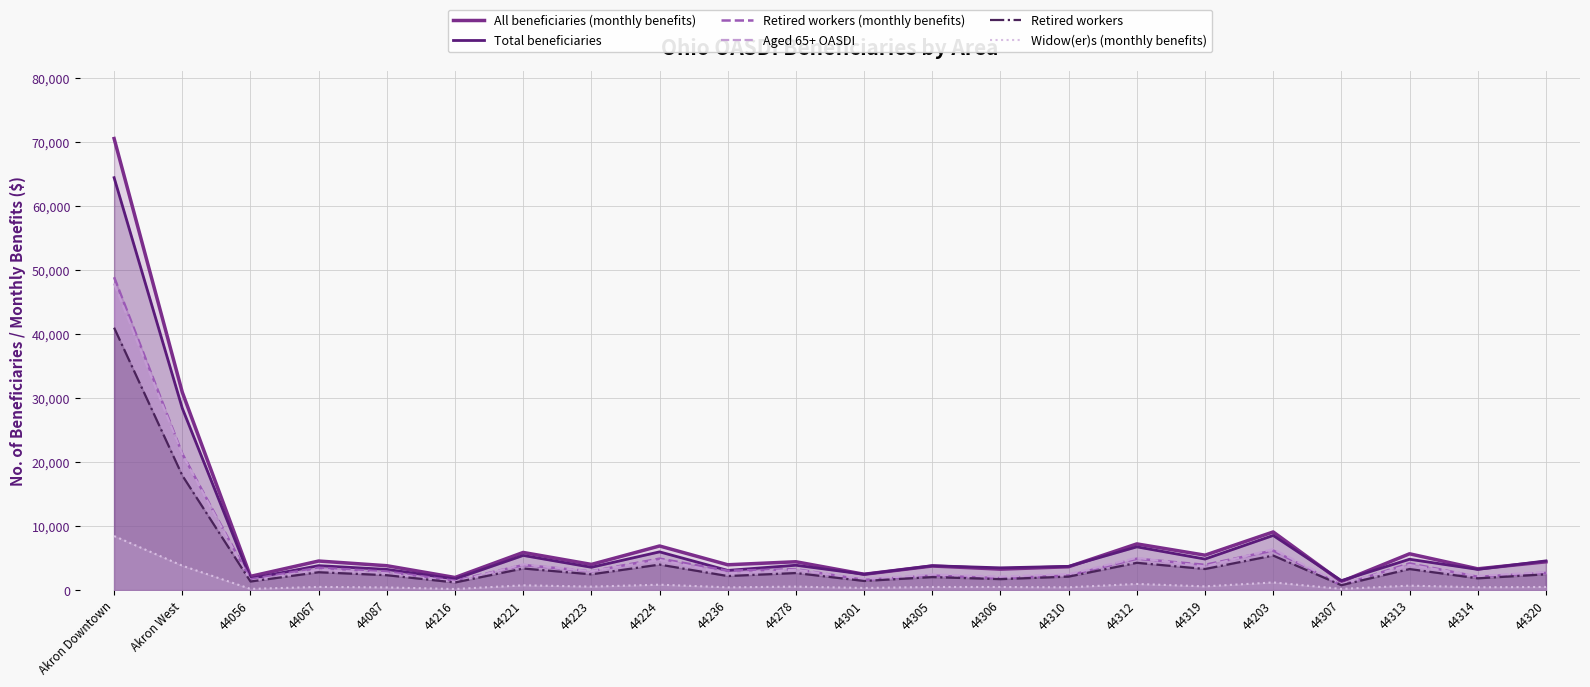

What is the value of the Aged 65+ OASDI point at the 10th from the left?

2605